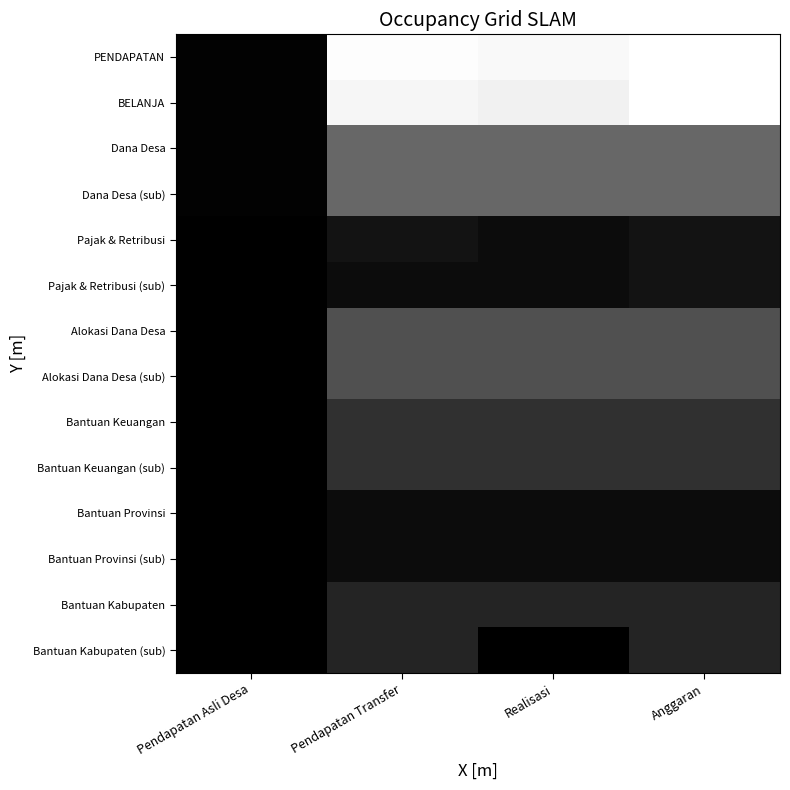

Reading left to right, transcribe all the data shown in this chart.

PENDAPATAN: Pendapatan Asli Desa=23000000.0	Pendapatan Transfer=2679976700.0	Realisasi=2639311327.9	Anggaran=2706676700.0
BELANJA: Pendapatan Asli Desa=25081000.0	Pendapatan Transfer=2608584900.0	Realisasi=2551102885.8	Anggaran=2698530515.4
Dana Desa: Pendapatan Asli Desa=23000000.0	Pendapatan Transfer=1097513000.0	Realisasi=1097513000.0	Anggaran=1097513000.0
Dana Desa (sub): Pendapatan Asli Desa=25081000.0	Pendapatan Transfer=1097513000.0	Realisasi=1097513000.0	Anggaran=1097513000.0
Pajak & Retribusi: Pendapatan Asli Desa=0.0	Pendapatan Transfer=201242700.0	Realisasi=129850900.0	Anggaran=201242700.0
Pajak & Retribusi (sub): Pendapatan Asli Desa=0.0	Pendapatan Transfer=129850900.0	Realisasi=129850900.0	Anggaran=201242700.0
Alokasi Dana Desa: Pendapatan Asli Desa=0.0	Pendapatan Transfer=853221000.0	Realisasi=853221000.0	Anggaran=853221000.0
Alokasi Dana Desa (sub): Pendapatan Asli Desa=0.0	Pendapatan Transfer=853221000.0	Realisasi=853221000.0	Anggaran=853221000.0
Bantuan Keuangan: Pendapatan Asli Desa=0.0	Pendapatan Transfer=528000000.0	Realisasi=528000000.0	Anggaran=528000000.0
Bantuan Keuangan (sub): Pendapatan Asli Desa=0.0	Pendapatan Transfer=528000000.0	Realisasi=528000000.0	Anggaran=528000000.0
Bantuan Provinsi: Pendapatan Asli Desa=0.0	Pendapatan Transfer=128000000.0	Realisasi=128000000.0	Anggaran=128000000.0
Bantuan Provinsi (sub): Pendapatan Asli Desa=0.0	Pendapatan Transfer=128000000.0	Realisasi=128000000.0	Anggaran=128000000.0
Bantuan Kabupaten: Pendapatan Asli Desa=3700000.0	Pendapatan Transfer=400000000.0	Realisasi=400000000.0	Anggaran=400000000.0
Bantuan Kabupaten (sub): Pendapatan Asli Desa=5645427.9	Pendapatan Transfer=400000000.0	Realisasi=0.0	Anggaran=400000000.0